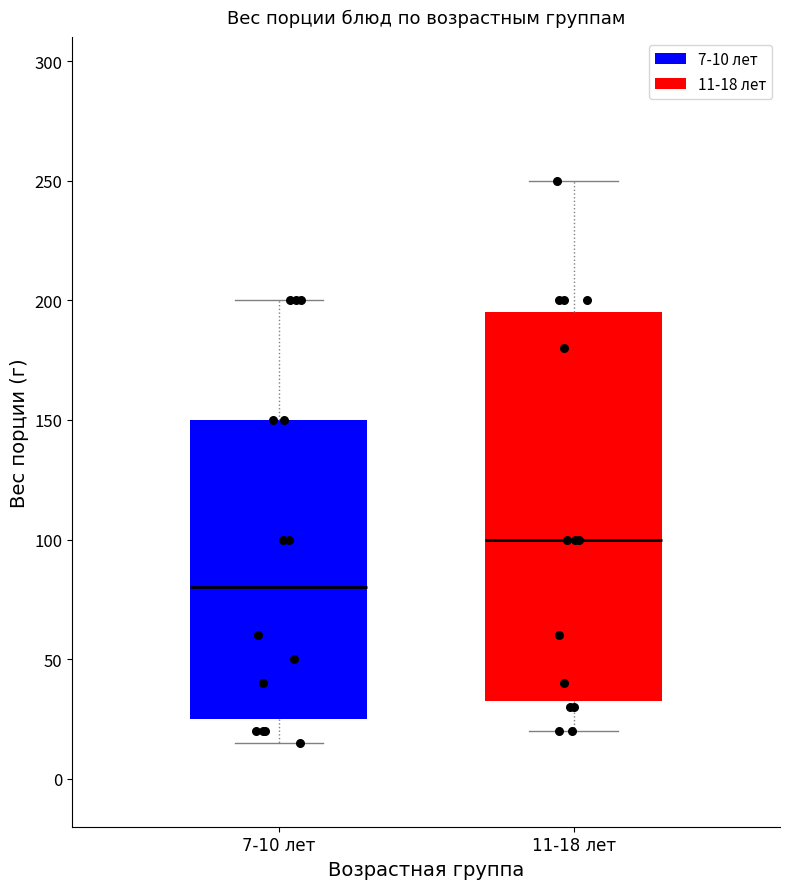

Reading left to right, transcribe this box plot: for each box, give where its median line is, the range the box spans, and where its two whiskers end, as read against the y-axis. The values are not printed on the chart, so give them approximately, as read against the axis.

7-10 лет: median 80, box 25 to 150, whiskers 15 to 200
11-18 лет: median 100, box 35 to 195, whiskers 20 to 250